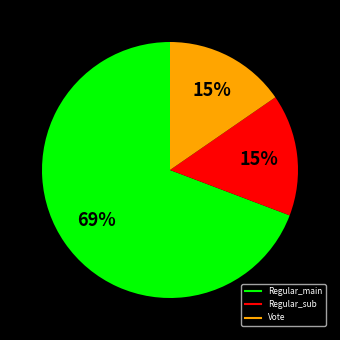

To the nearest percent, what is the average slice percentage?

33%